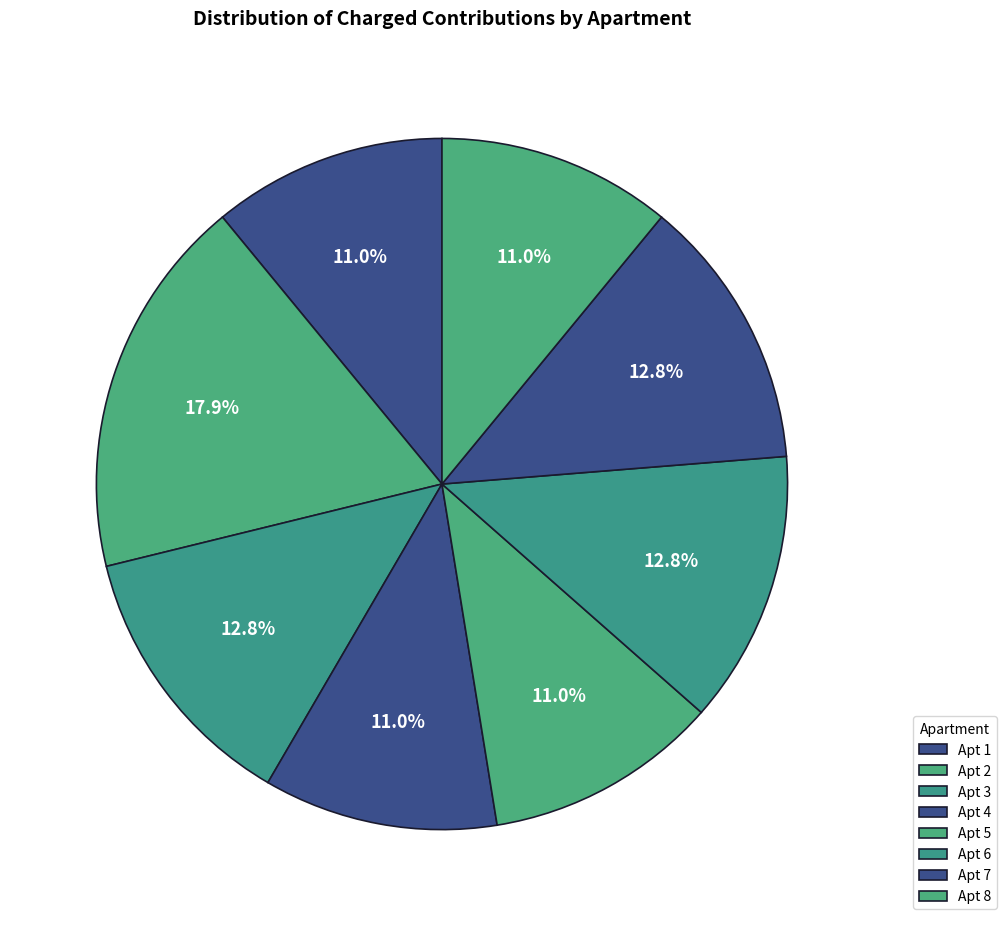

Count the number of slices in the pie.

8